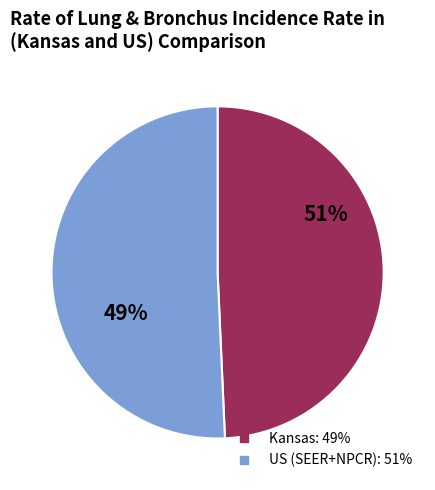

What percentage is the Kansas slice, to the nearest percent?

49%